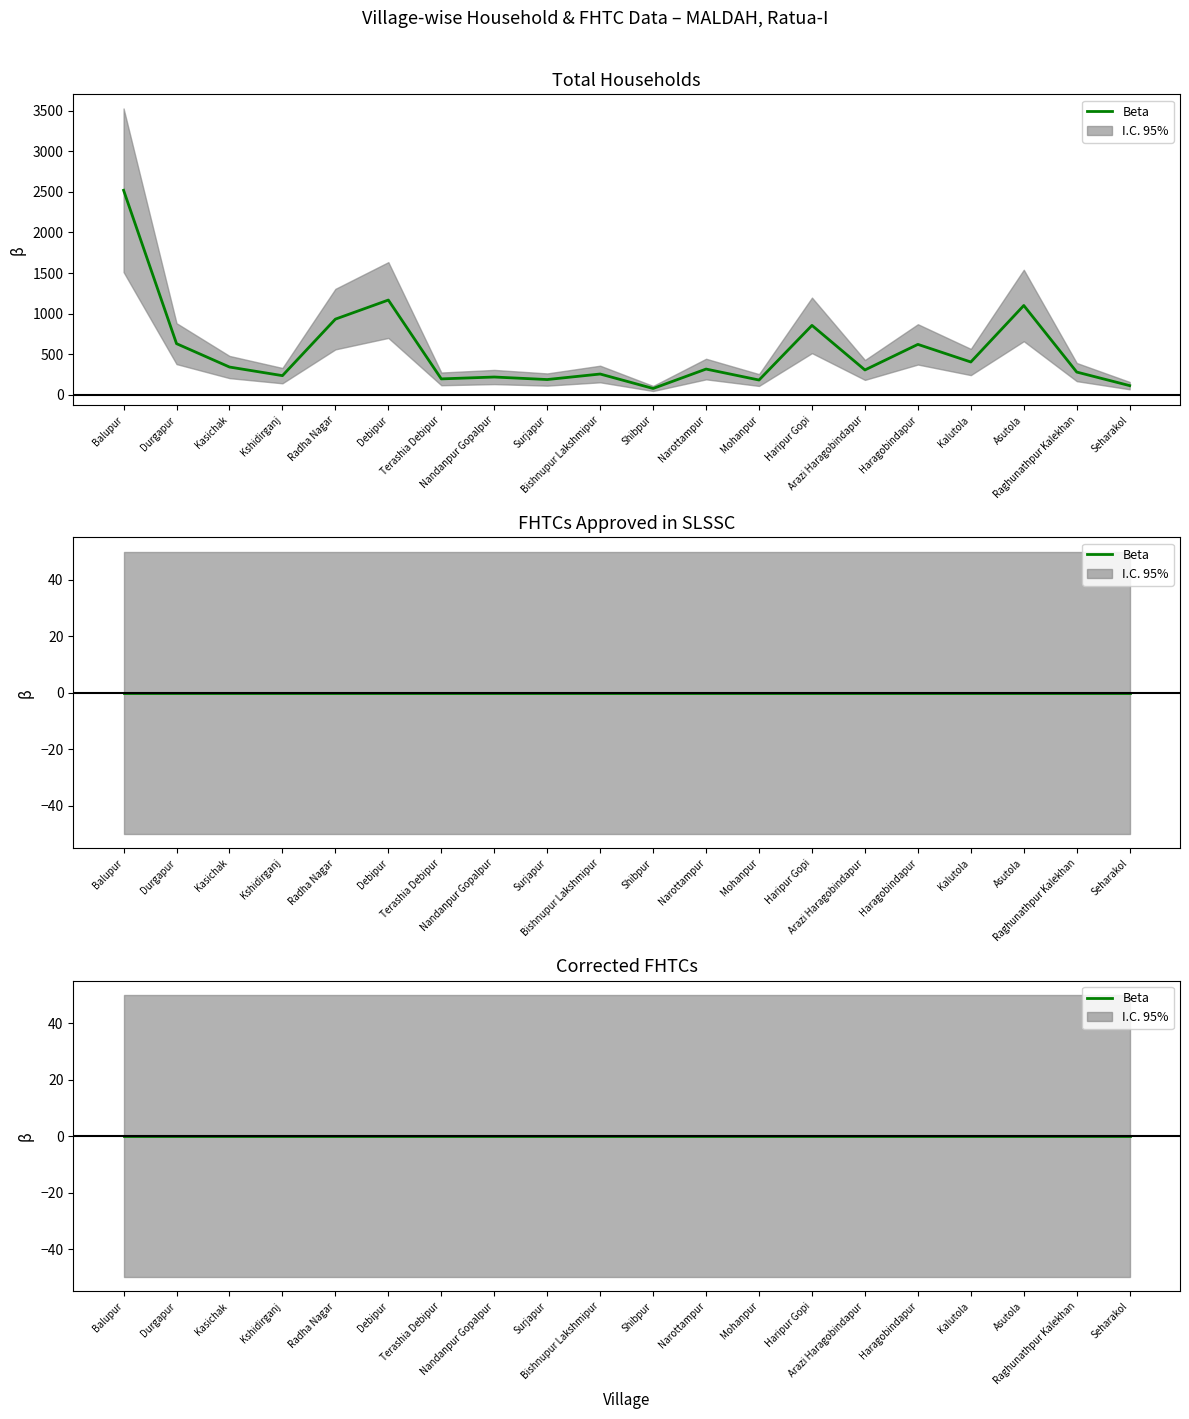

Is the value of Corrected FHTCs at Kshidirganj greater than the value of Total Households at Kalutola?

No